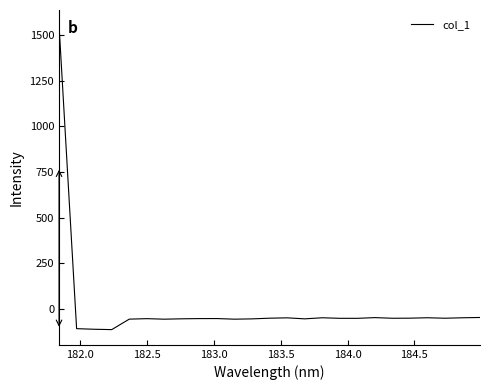

How many positive values are there?

1